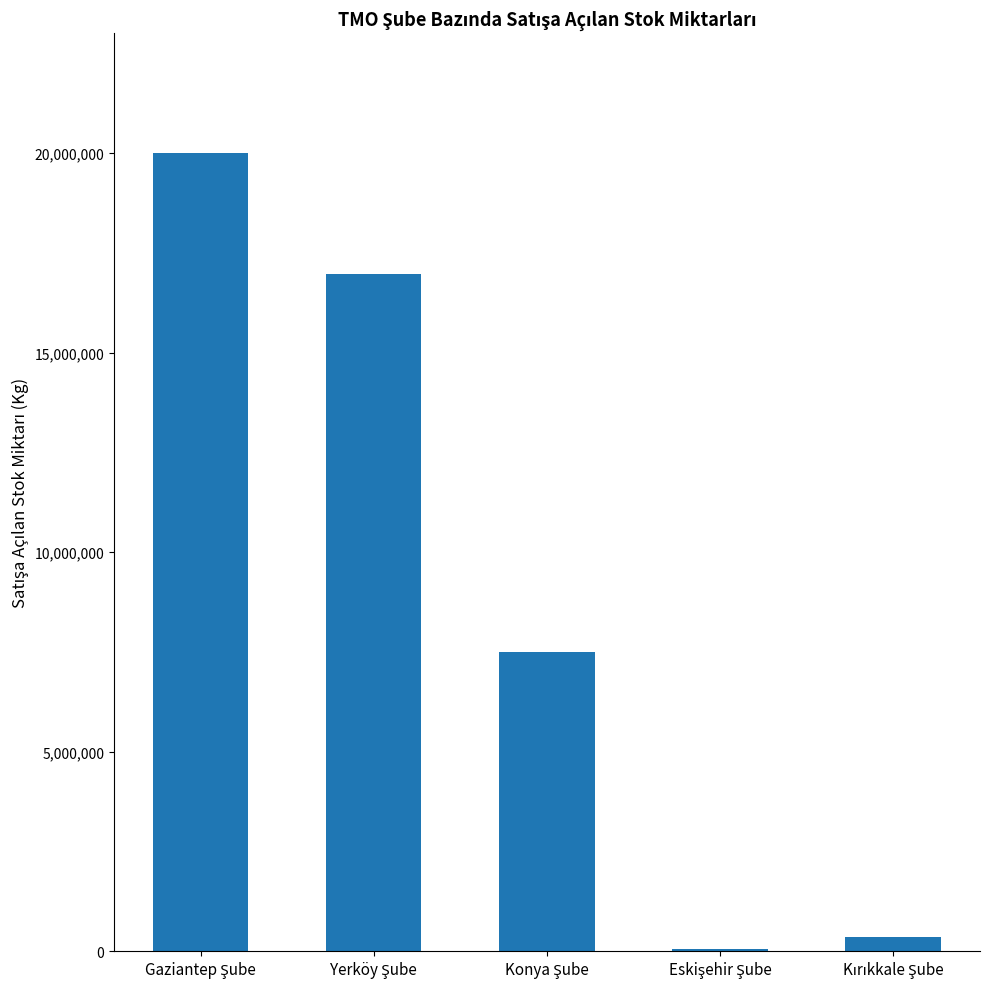

What is the sum of all values?

44888570